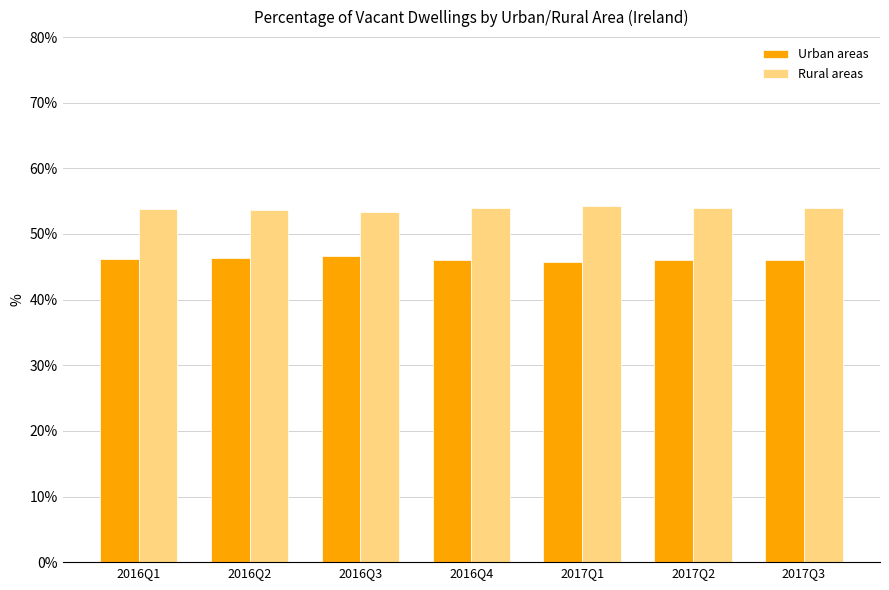

List the series in order of their overall mean, lowest first.

Urban areas, Rural areas